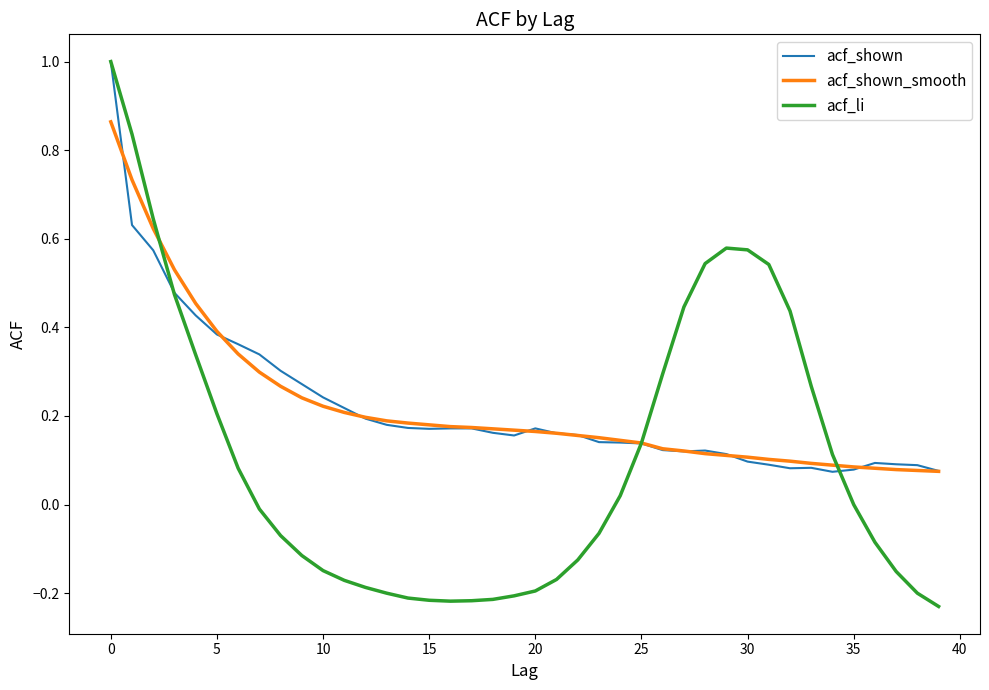

Which series has the widest spread of values?

acf_li